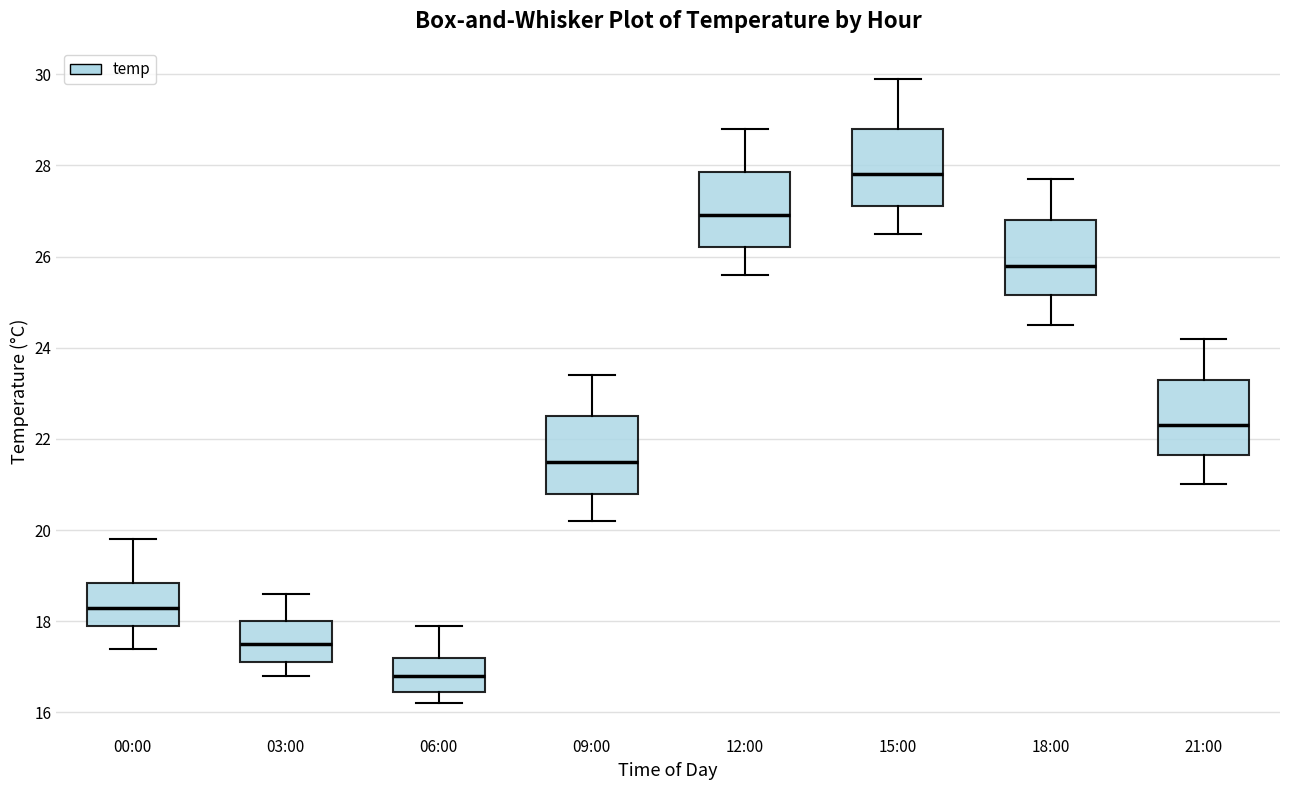

Which box's median line is the highest?

15:00